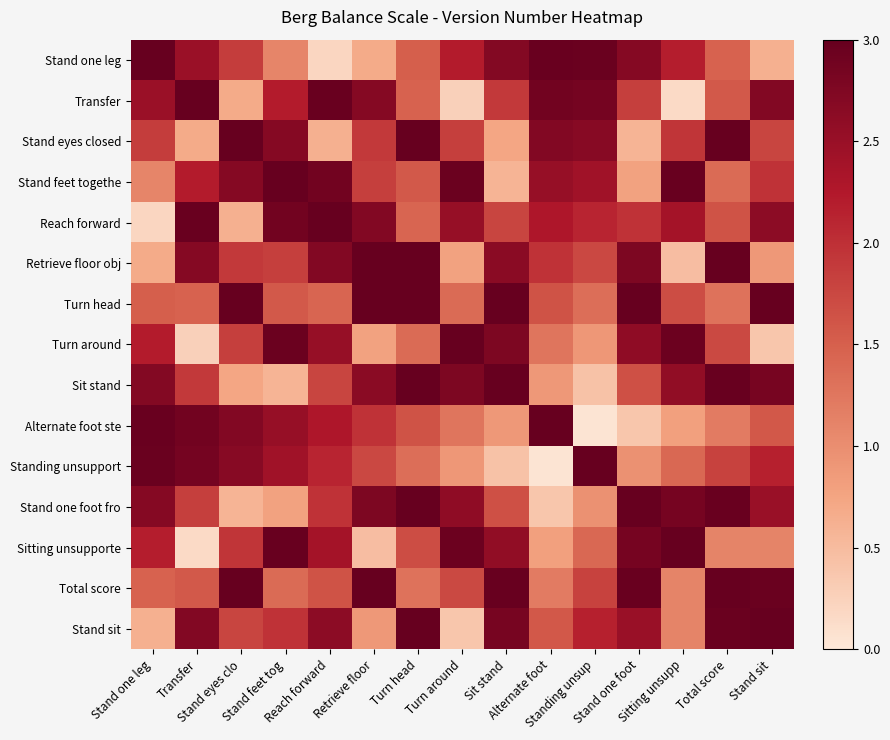

Which series has the widest spread of values?

Alternate foot ste